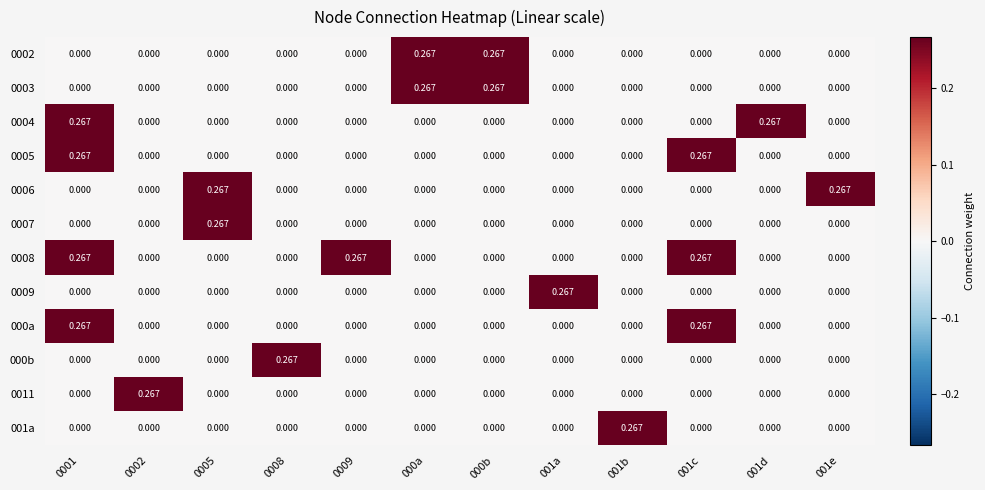

Reading left to right, transcribe all the data shown in this chart.

0002: 0001=0.0	0002=0.0	0005=0.0	0008=0.0	0009=0.0	000a=0.3	000b=0.3	001a=0.0	001b=0.0	001c=0.0	001d=0.0	001e=0.0
0003: 0001=0.0	0002=0.0	0005=0.0	0008=0.0	0009=0.0	000a=0.3	000b=0.3	001a=0.0	001b=0.0	001c=0.0	001d=0.0	001e=0.0
0004: 0001=0.3	0002=0.0	0005=0.0	0008=0.0	0009=0.0	000a=0.0	000b=0.0	001a=0.0	001b=0.0	001c=0.0	001d=0.3	001e=0.0
0005: 0001=0.3	0002=0.0	0005=0.0	0008=0.0	0009=0.0	000a=0.0	000b=0.0	001a=0.0	001b=0.0	001c=0.3	001d=0.0	001e=0.0
0006: 0001=0.0	0002=0.0	0005=0.3	0008=0.0	0009=0.0	000a=0.0	000b=0.0	001a=0.0	001b=0.0	001c=0.0	001d=0.0	001e=0.3
0007: 0001=0.0	0002=0.0	0005=0.3	0008=0.0	0009=0.0	000a=0.0	000b=0.0	001a=0.0	001b=0.0	001c=0.0	001d=0.0	001e=0.0
0008: 0001=0.3	0002=0.0	0005=0.0	0008=0.0	0009=0.3	000a=0.0	000b=0.0	001a=0.0	001b=0.0	001c=0.3	001d=0.0	001e=0.0
0009: 0001=0.0	0002=0.0	0005=0.0	0008=0.0	0009=0.0	000a=0.0	000b=0.0	001a=0.3	001b=0.0	001c=0.0	001d=0.0	001e=0.0
000a: 0001=0.3	0002=0.0	0005=0.0	0008=0.0	0009=0.0	000a=0.0	000b=0.0	001a=0.0	001b=0.0	001c=0.3	001d=0.0	001e=0.0
000b: 0001=0.0	0002=0.0	0005=0.0	0008=0.3	0009=0.0	000a=0.0	000b=0.0	001a=0.0	001b=0.0	001c=0.0	001d=0.0	001e=0.0
0011: 0001=0.0	0002=0.3	0005=0.0	0008=0.0	0009=0.0	000a=0.0	000b=0.0	001a=0.0	001b=0.0	001c=0.0	001d=0.0	001e=0.0
001a: 0001=0.0	0002=0.0	0005=0.0	0008=0.0	0009=0.0	000a=0.0	000b=0.0	001a=0.0	001b=0.3	001c=0.0	001d=0.0	001e=0.0